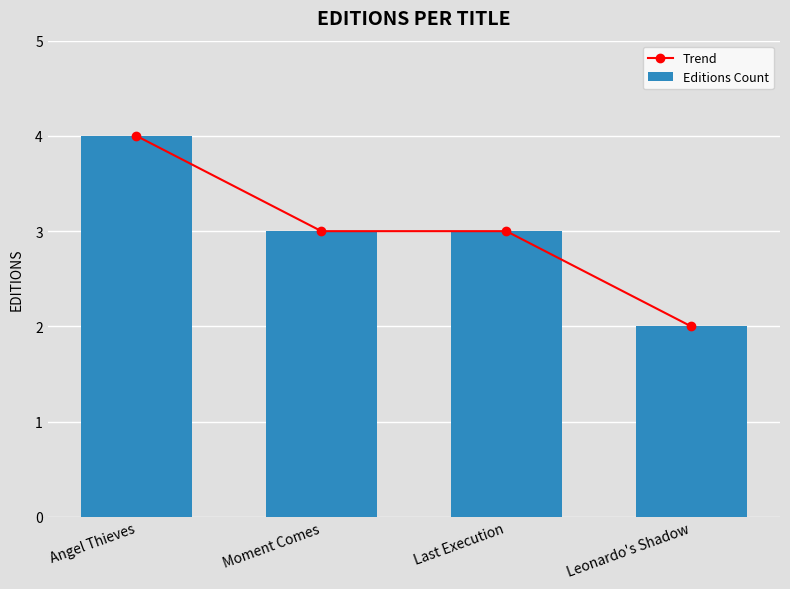

What position from the left is Angel Thieves?

1